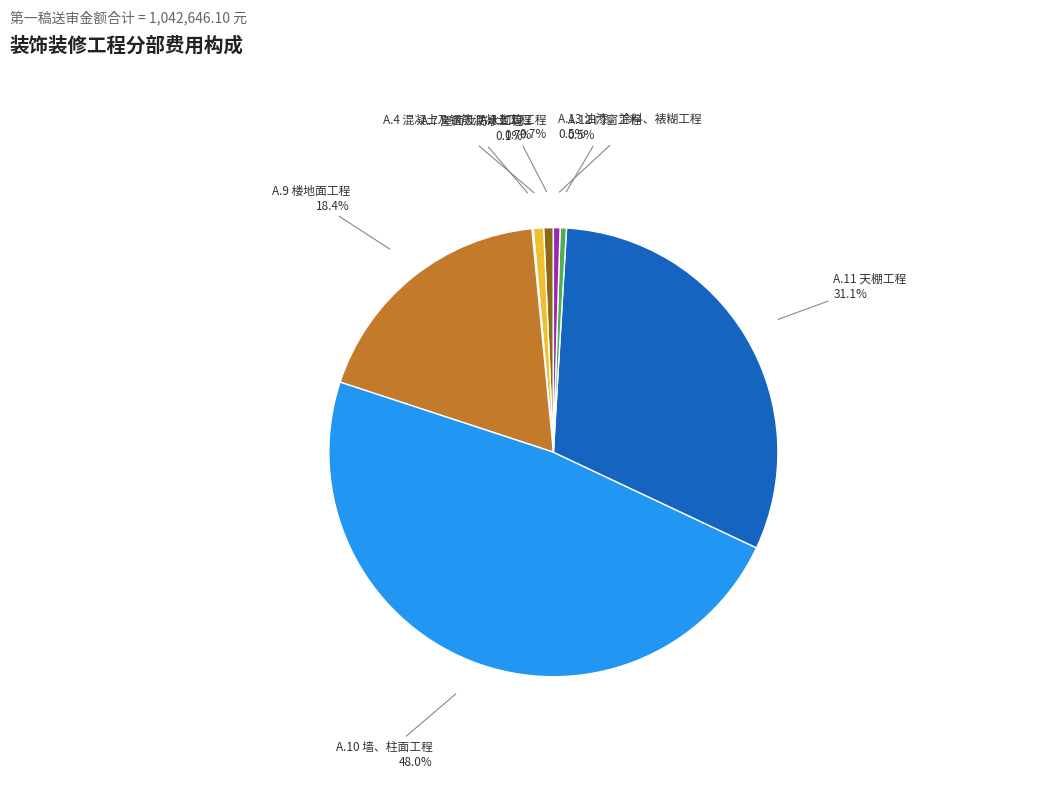

To the nearest percent, what is the difference between the largest and smallest slice percentages?

48%